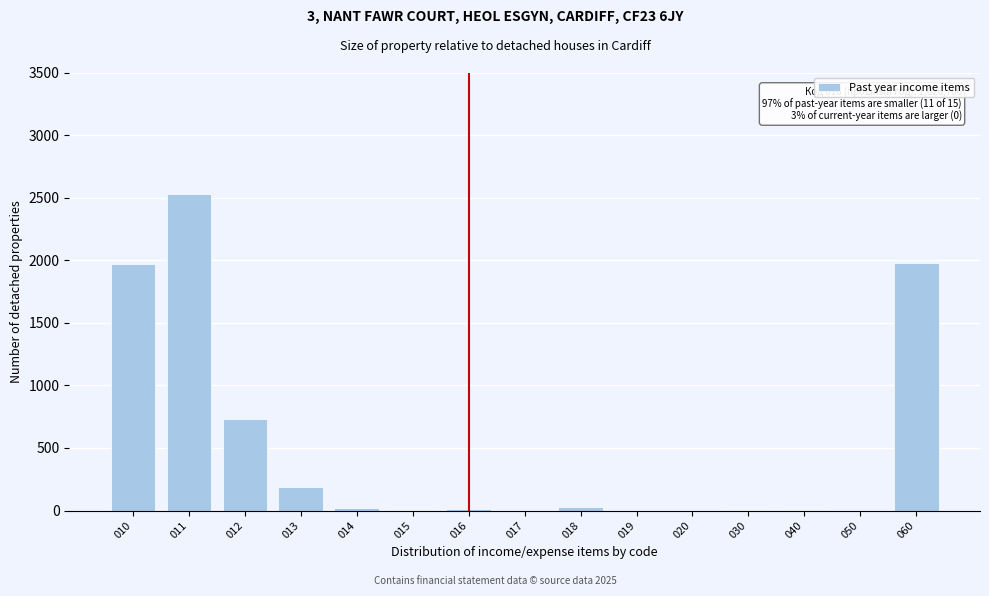

What is the greatest value displayed?

2525.7